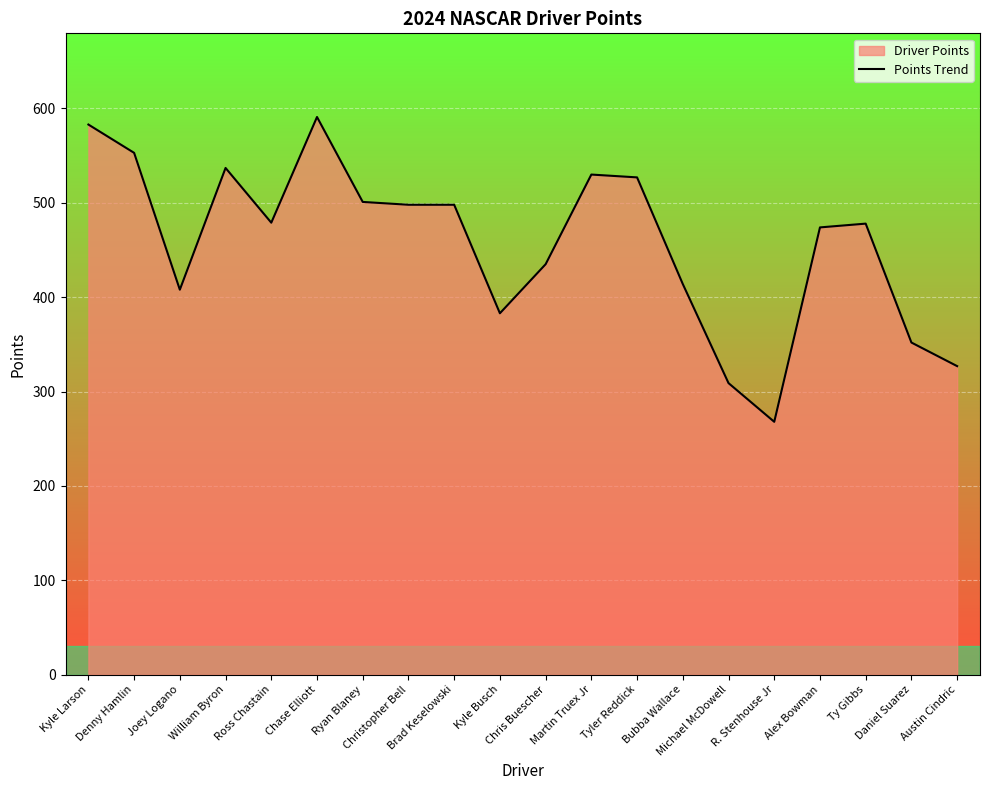

How many data points does each series have?

20